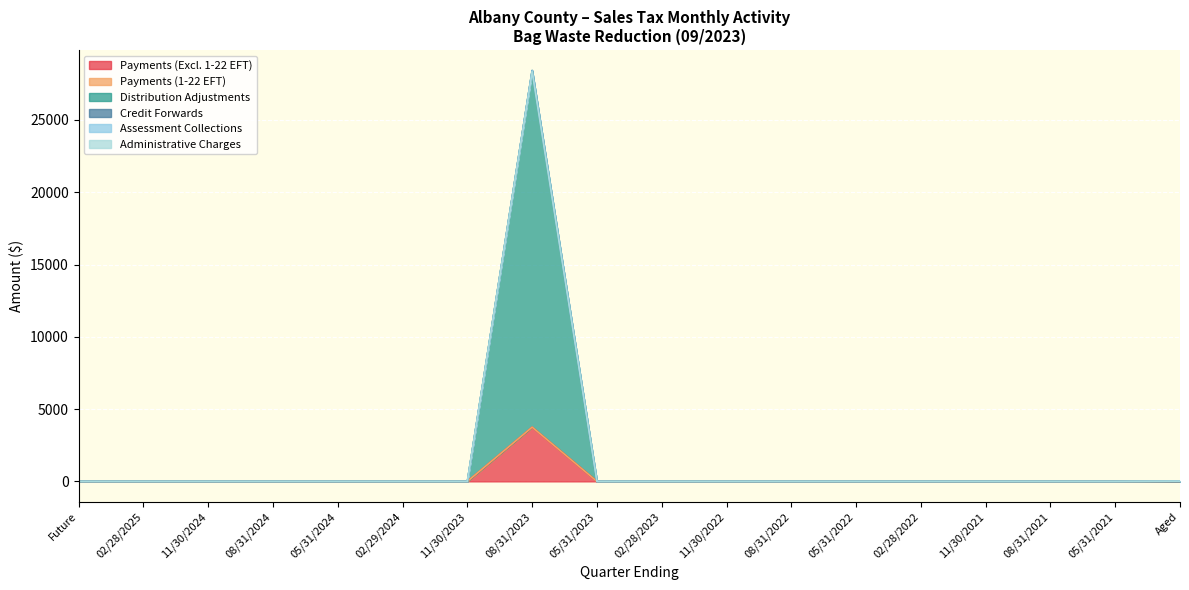

How many values in Distribution Adjustments are above zero?

1